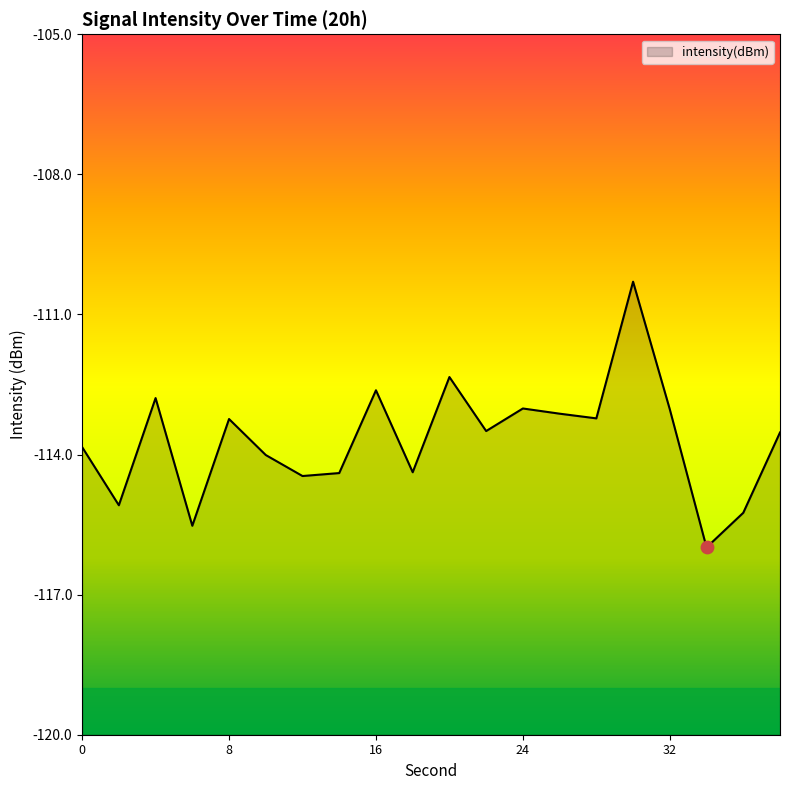

Which has a higher value, 14 or 12?

14